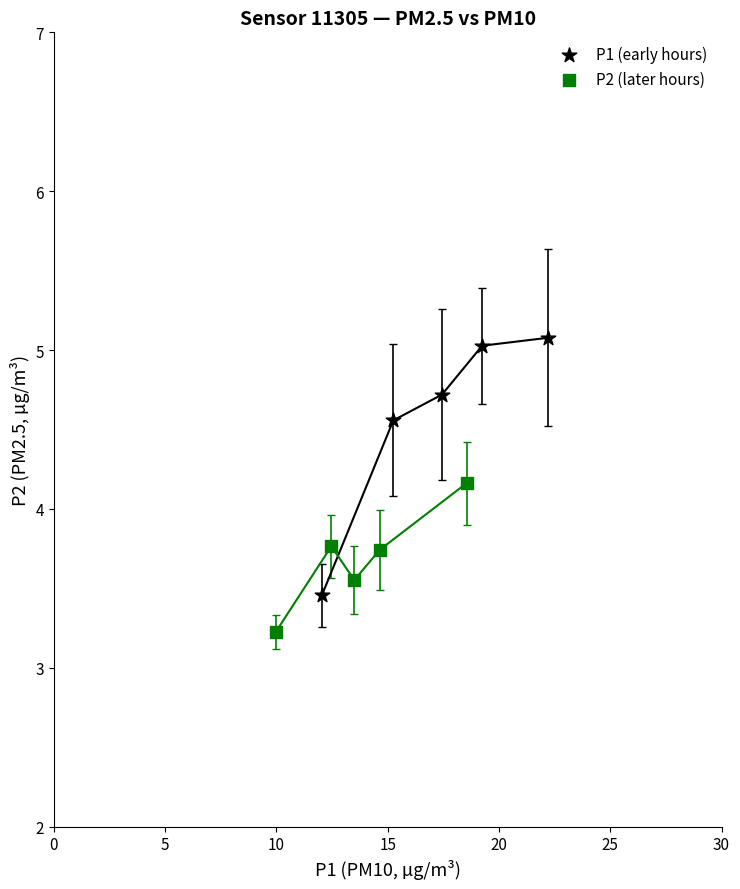

Which series has the largest Y range (max minus min)?

P1 (early hours)